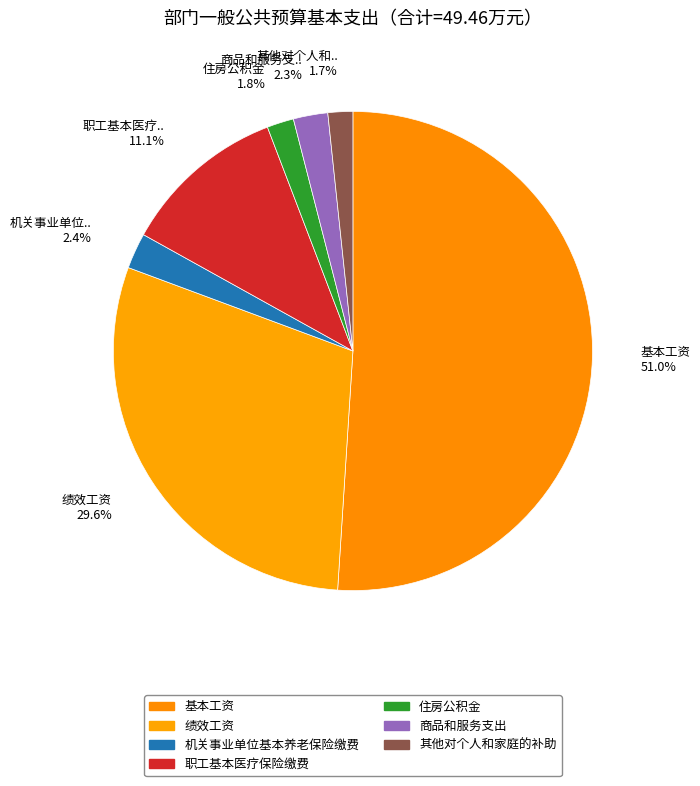

Is it true that 其他对个人和家庭的补助 is 2% of the pie?

True